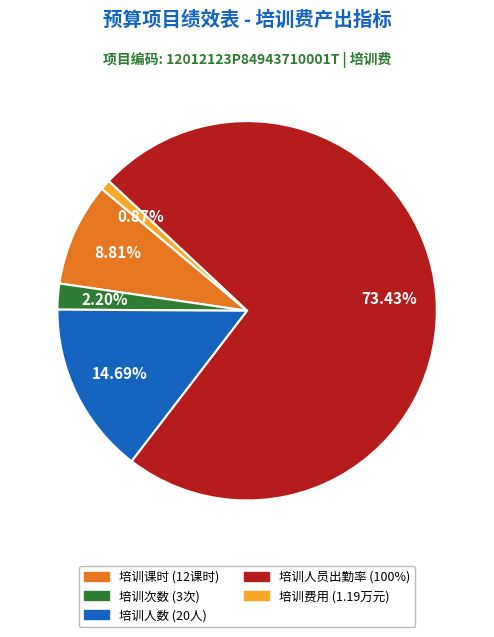

What percentage is the 培训次数 slice, to the nearest percent?

2%